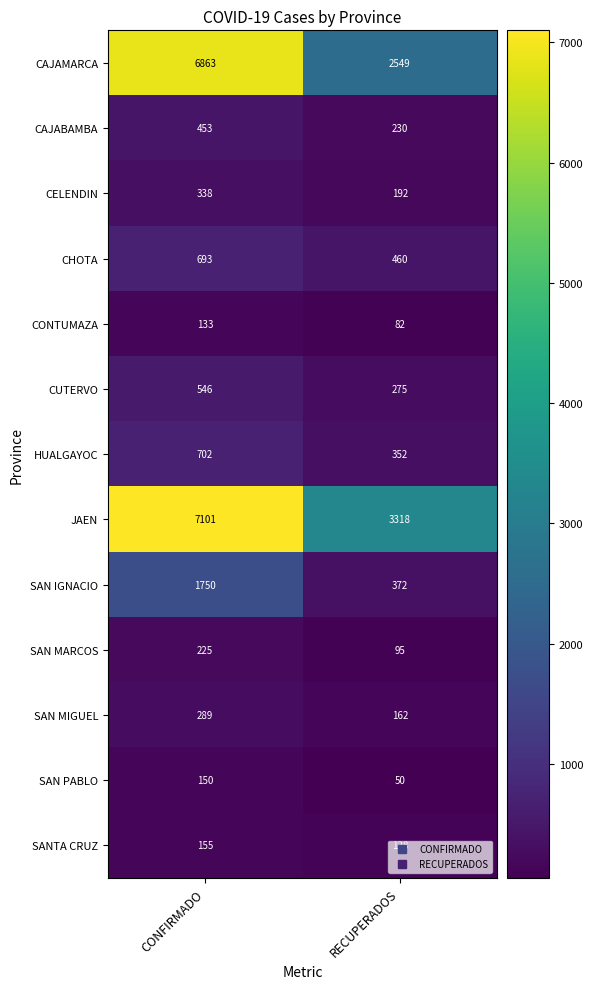

Rank the categories by SAN MARCOS value from highest to lowest.

CONFIRMADO, RECUPERADOS